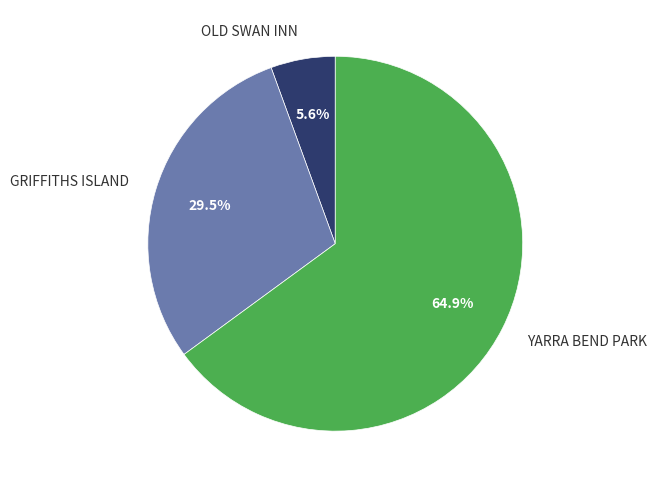

To the nearest percent, what is the average slice percentage?

33%